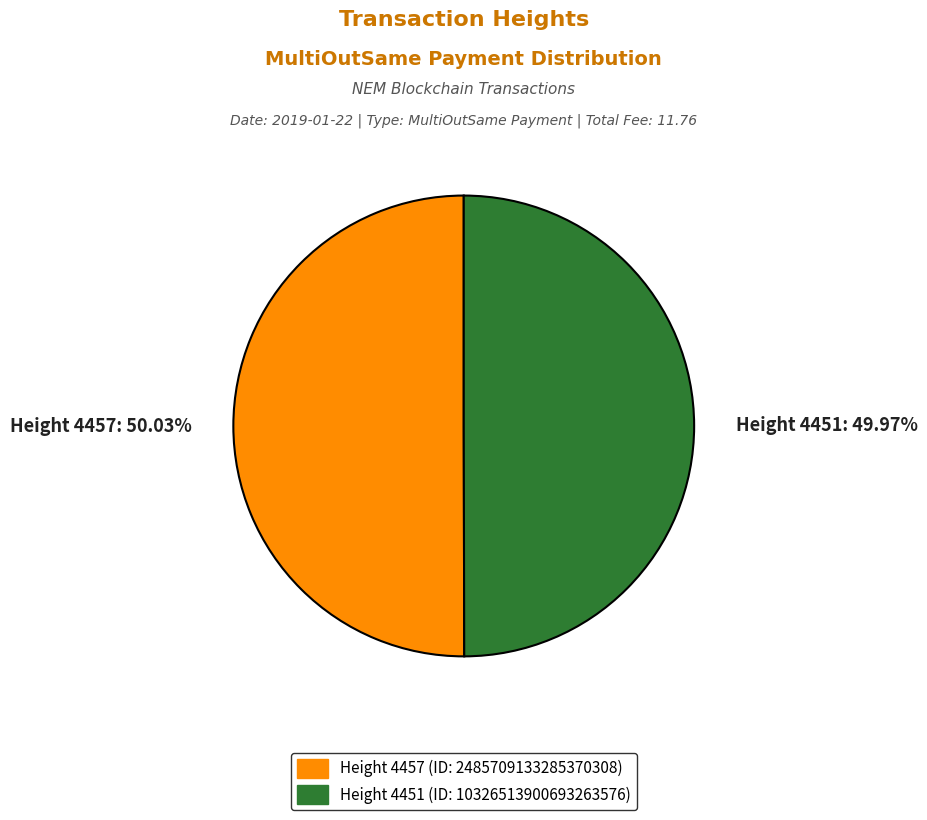

What is the ratio of the value at Height 4457: 50.03% to the value at Height 4451: 49.97%?

1.0